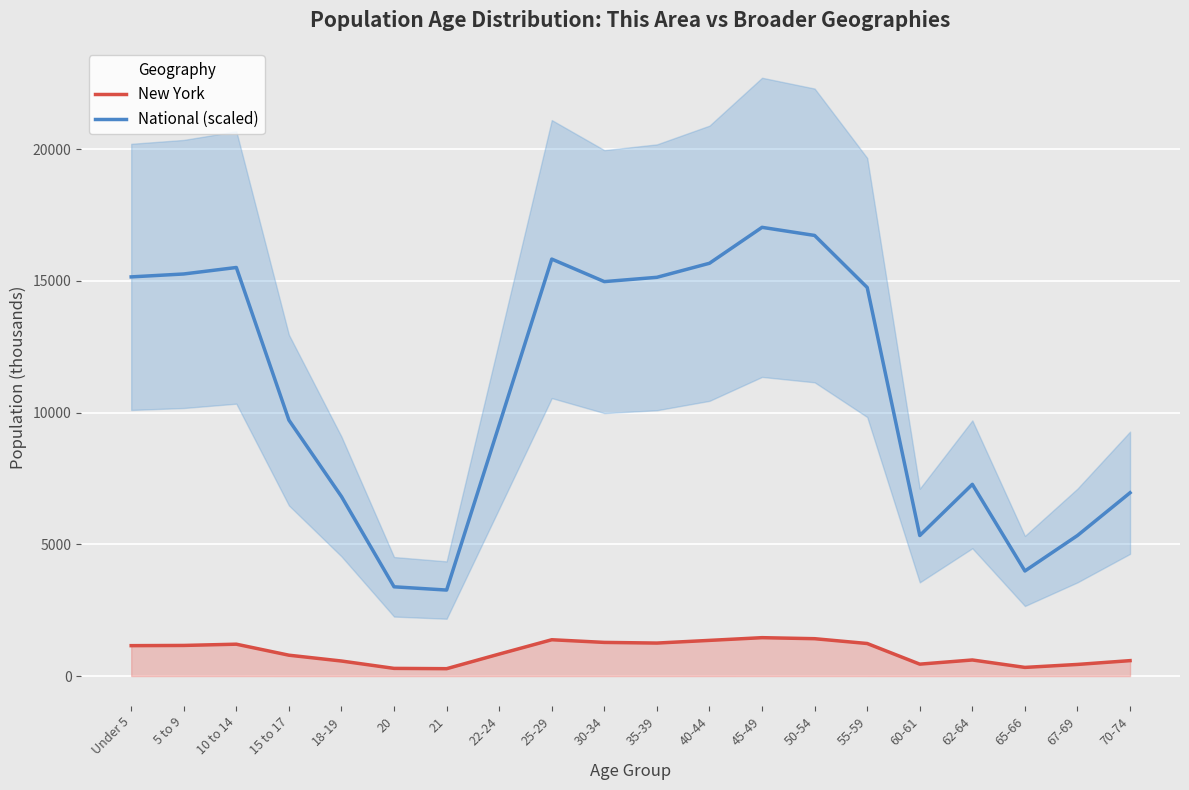

What is the difference between the maximum and minimum values in the National (scaled) series?

13765.7